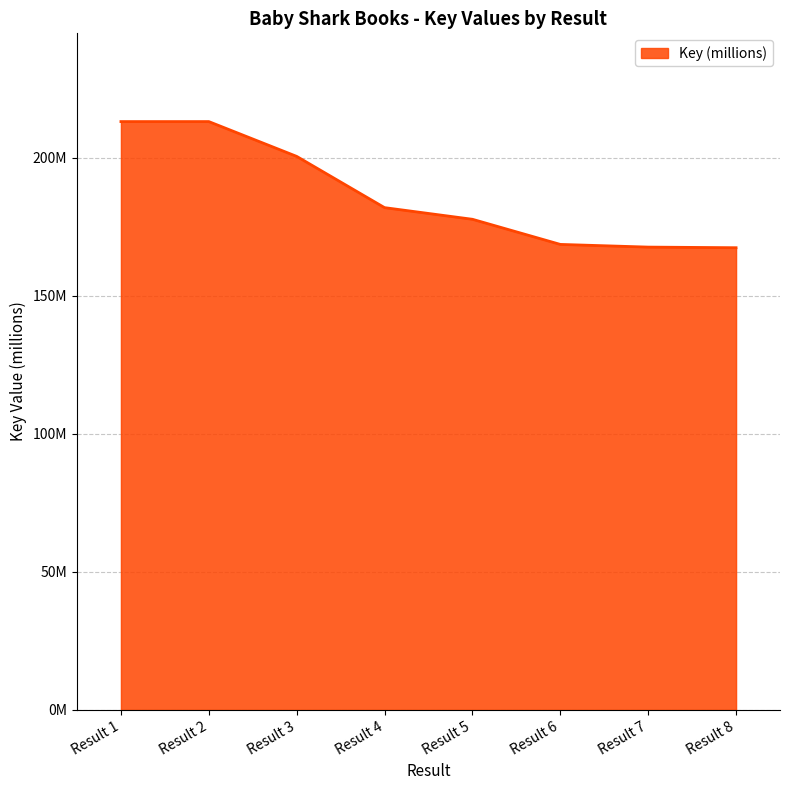

What is the maximum value shown in the chart?

213.1